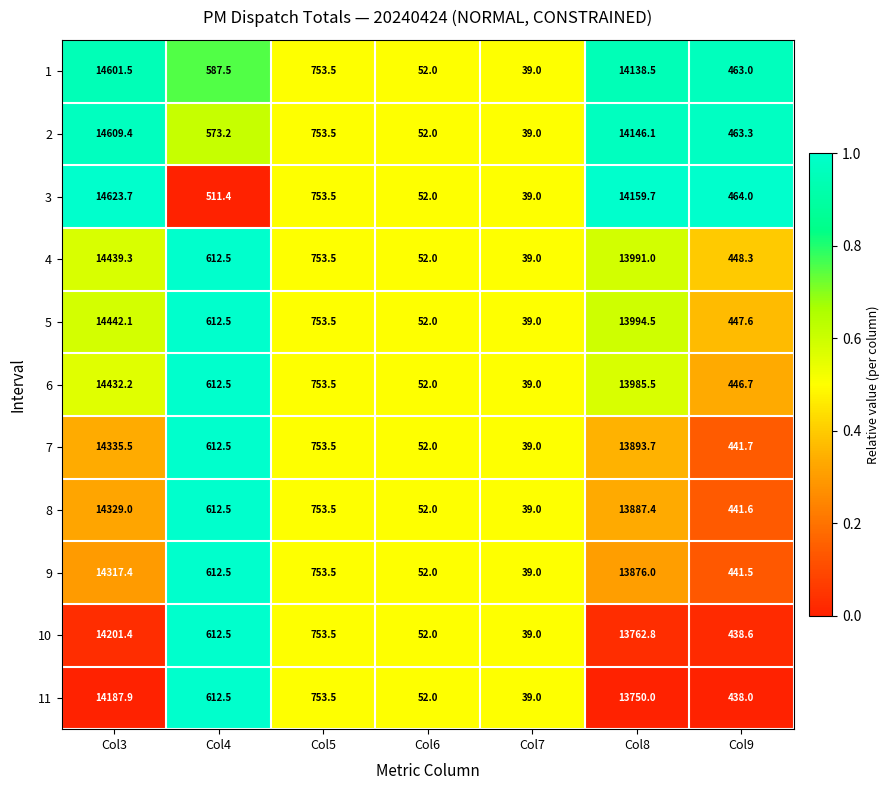

The 8 series shows 13887.4 at Col8. True or false?

True